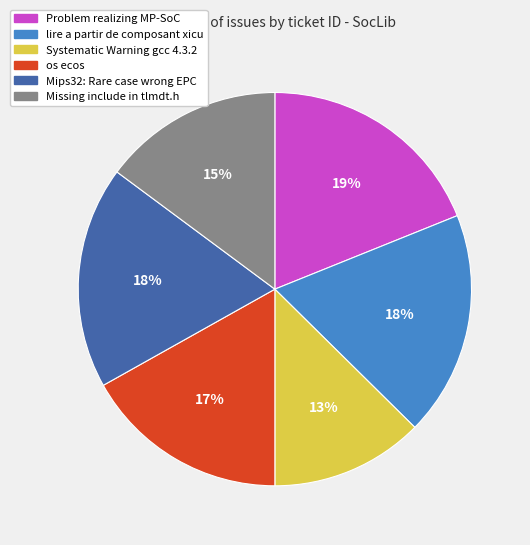

Count the number of slices in the pie.

6